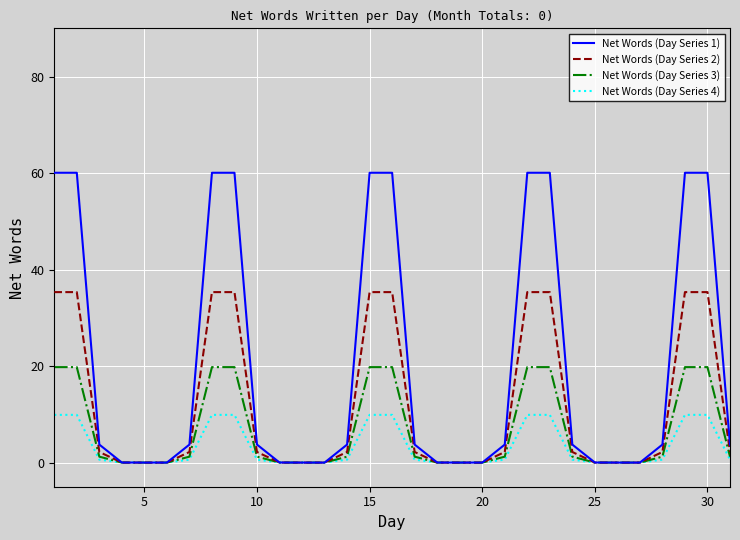

Rank the series by their maximum value, from highest to lowest.

Net Words (Day Series 1), Net Words (Day Series 2), Net Words (Day Series 3), Net Words (Day Series 4)